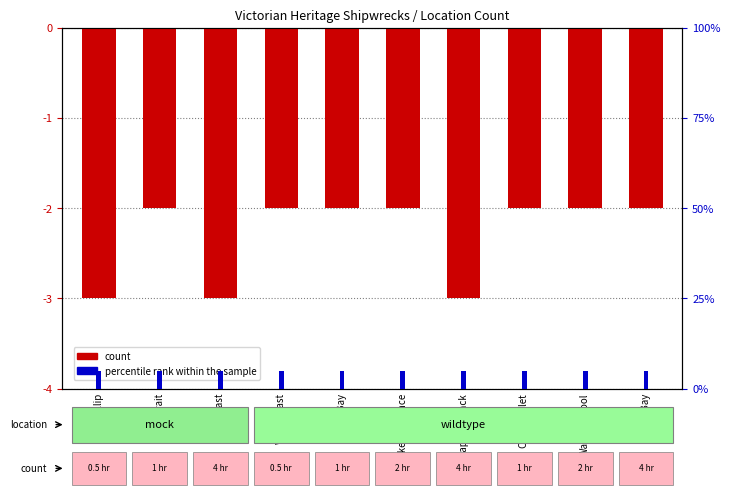

Rank the categories by value from lowest to highest.

Port Phillip, East Coast, Cape Schanck, Bass Strait, West Coast, Lady Bay, Lakes Entrance, Corner Inlet, Warrnambool, Apollo Bay